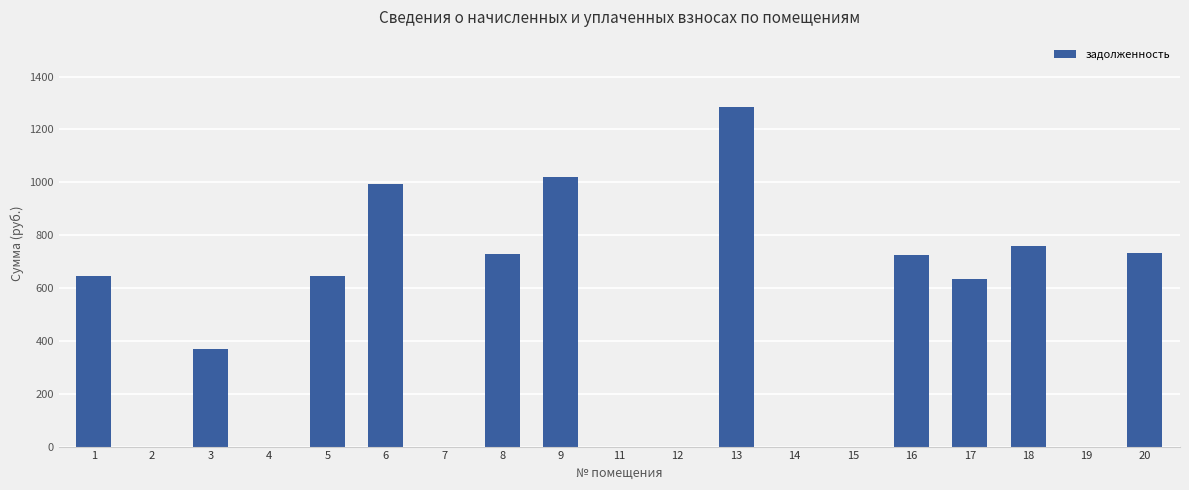

How many categories are shown in the chart?

19